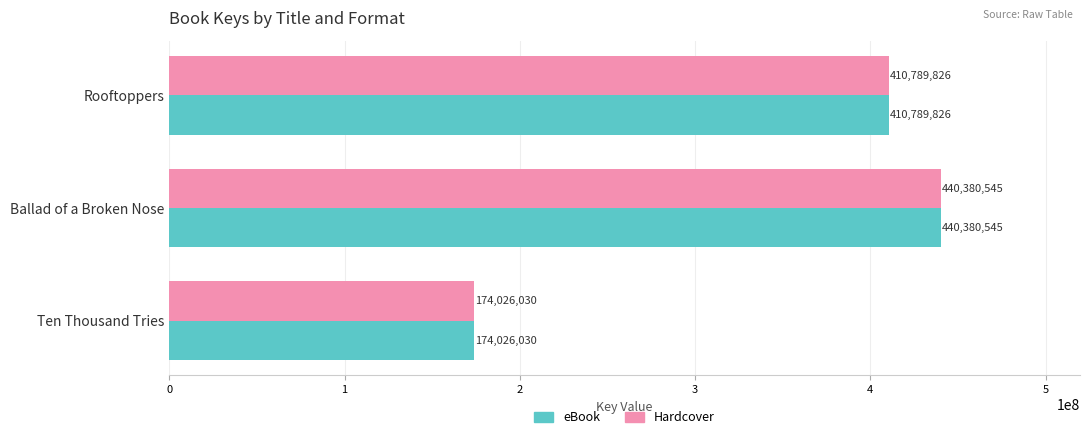

How many categories are shown in the chart?

3